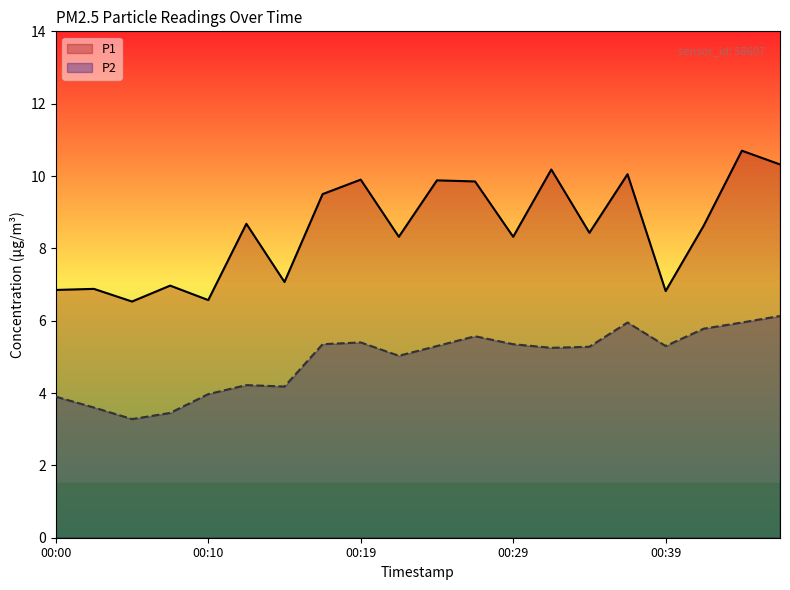

What is the minimum value shown in the chart?

3.3